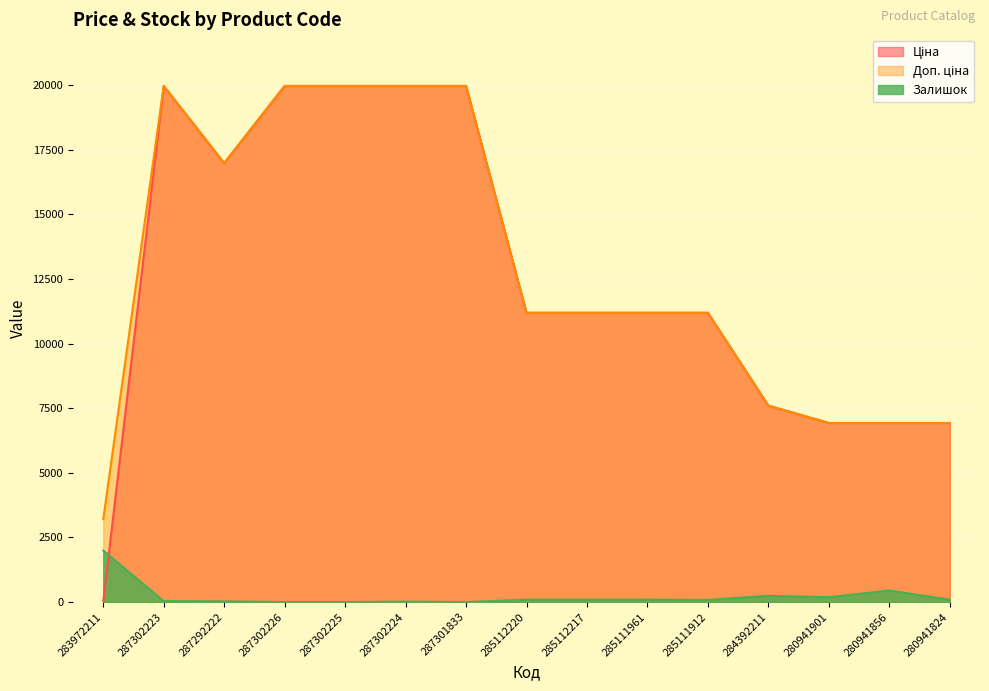

What is the minimum value for Доп. ціна?

3205.0